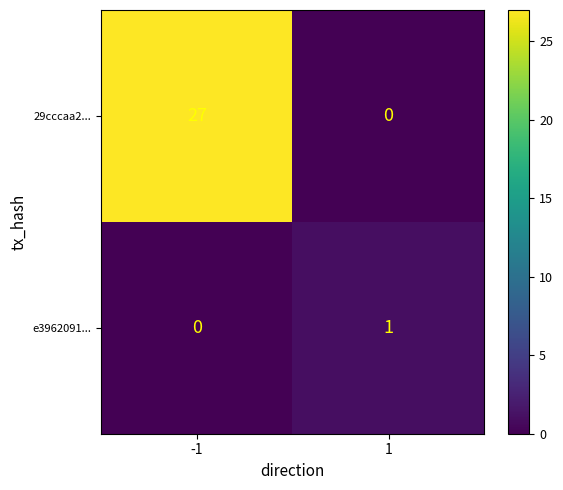

What is the sum of all 29cccaa2... values?

27